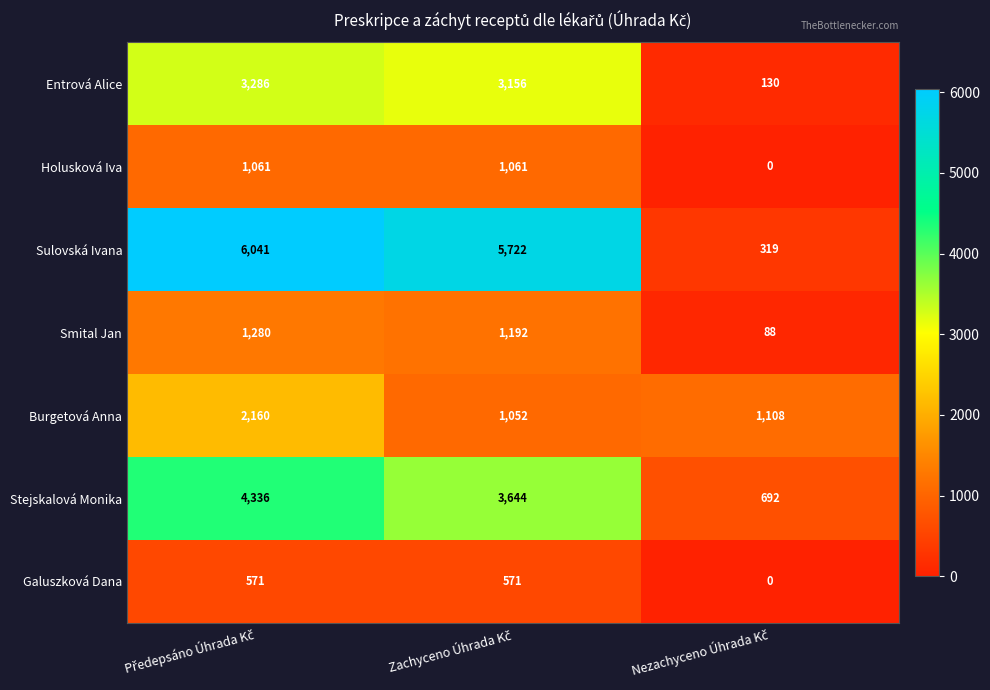

What is the difference between the maximum and minimum values in the Galuszková Dana series?

571